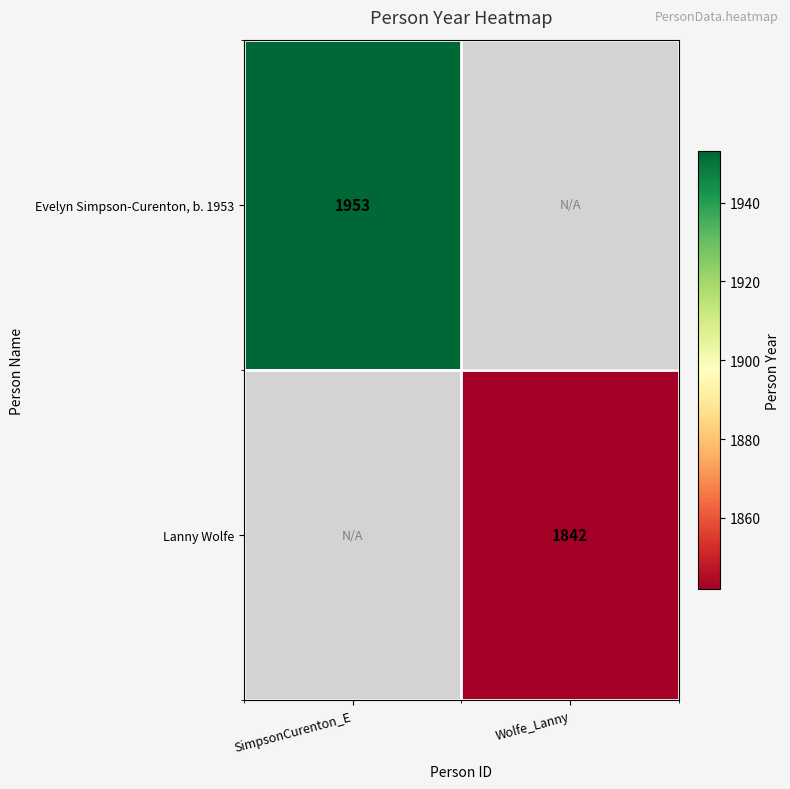

Is the value of Lanny Wolfe at Wolfe_Lanny greater than the value of Evelyn Simpson-Curenton, b. 1953 at SimpsonCurenton_E?

No